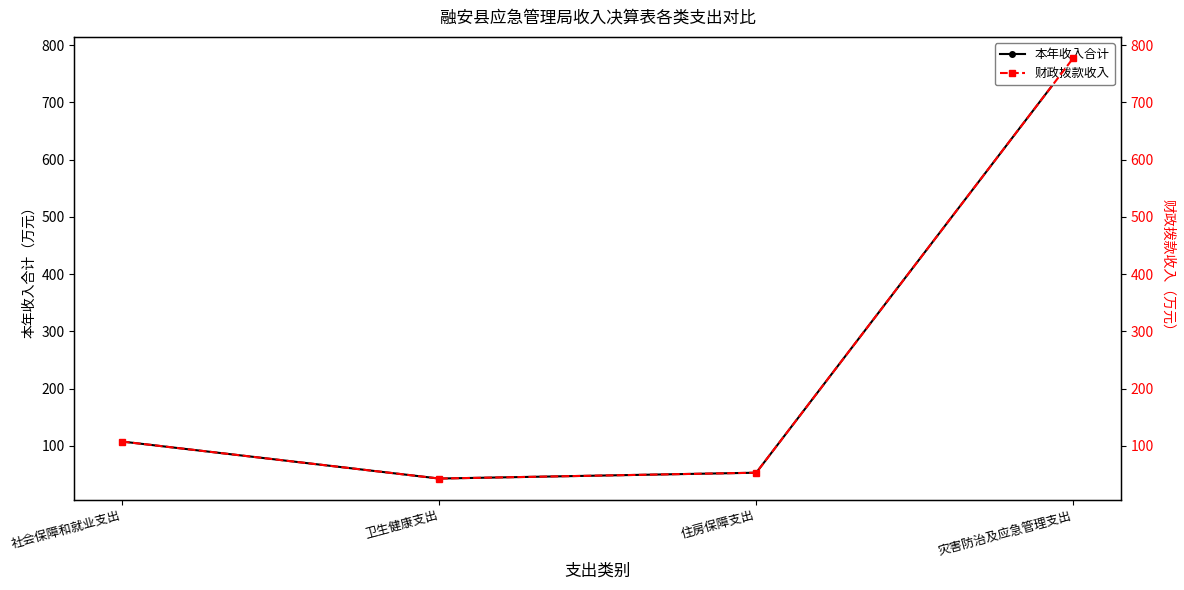

Does the chart have visible grid lines?

No